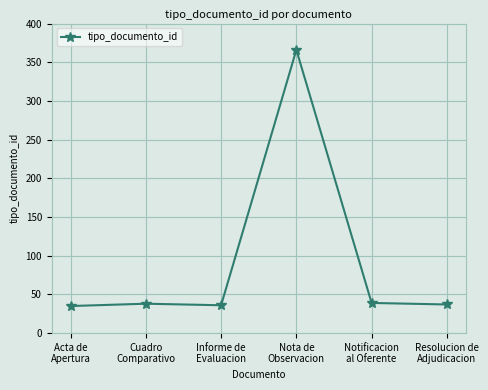

Is it true that the value at Acta de
Apertura is 47?

False